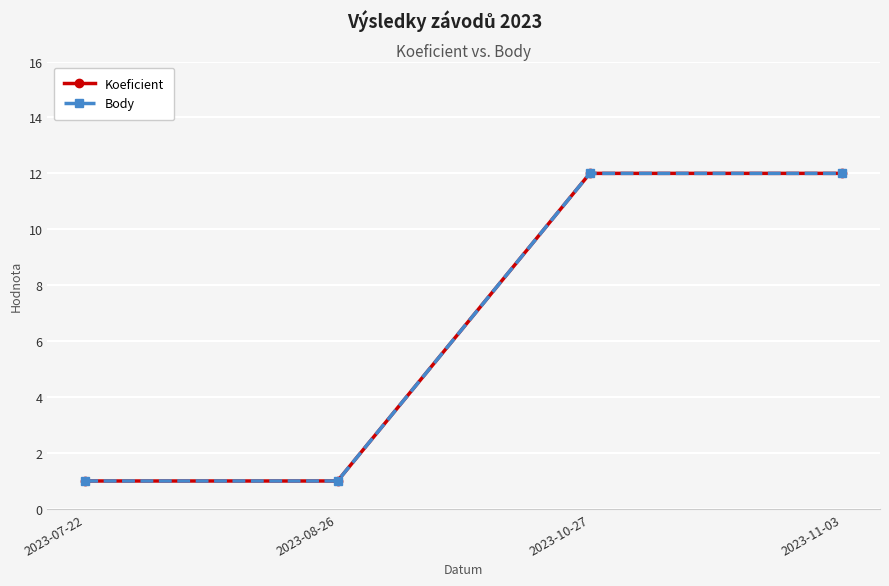

Is this an area chart (filled region under the line)?

No